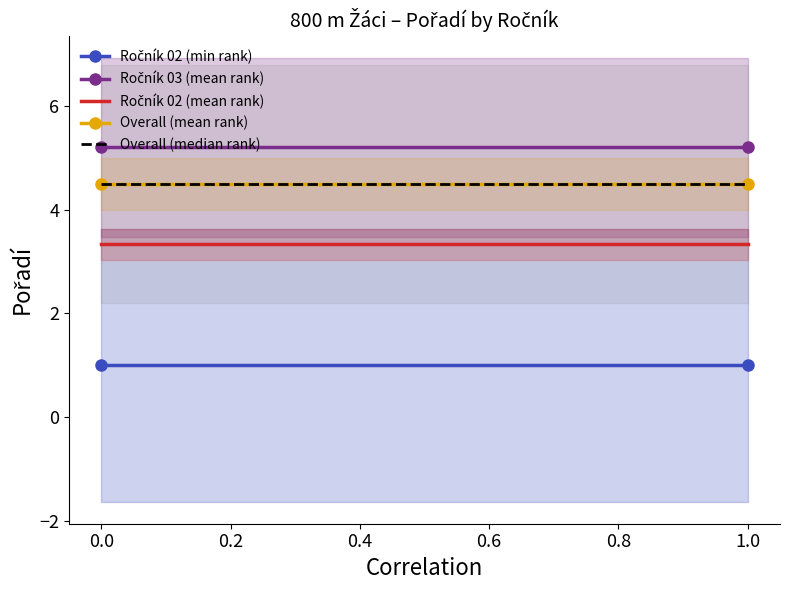

What is the total value across all series at 0.0?

18.5